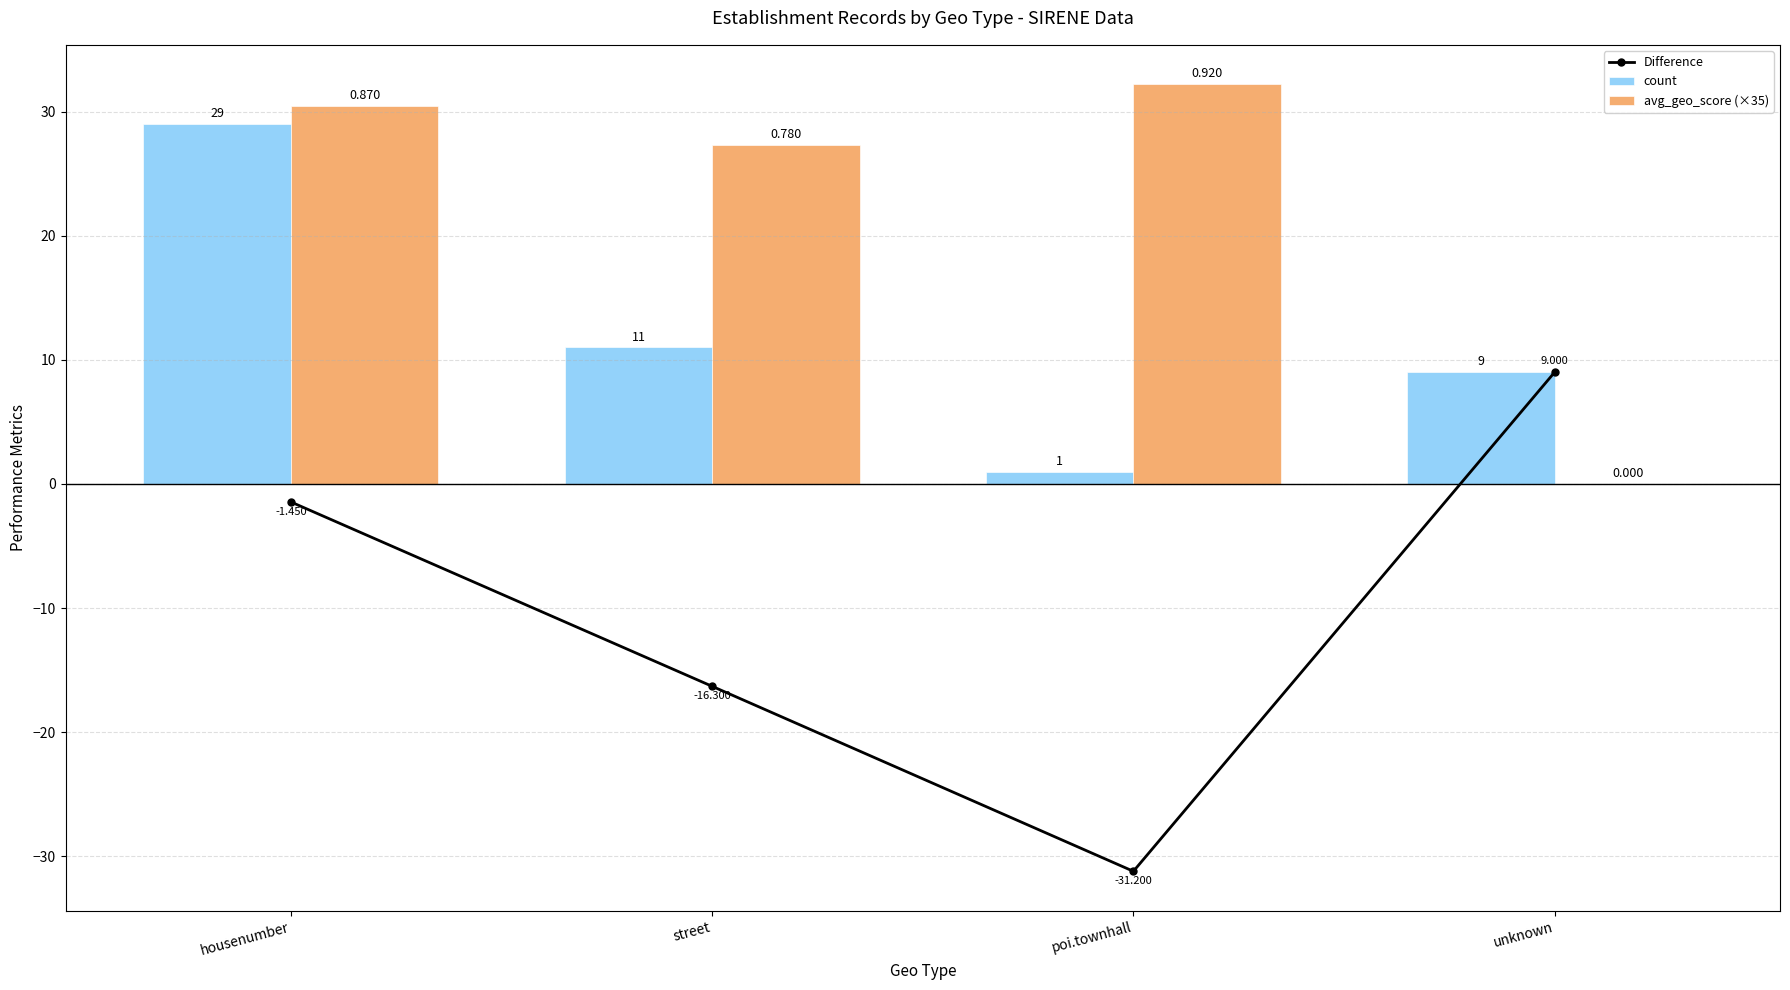

What is the sum of all avg_geo_score (×35) values?

90.0